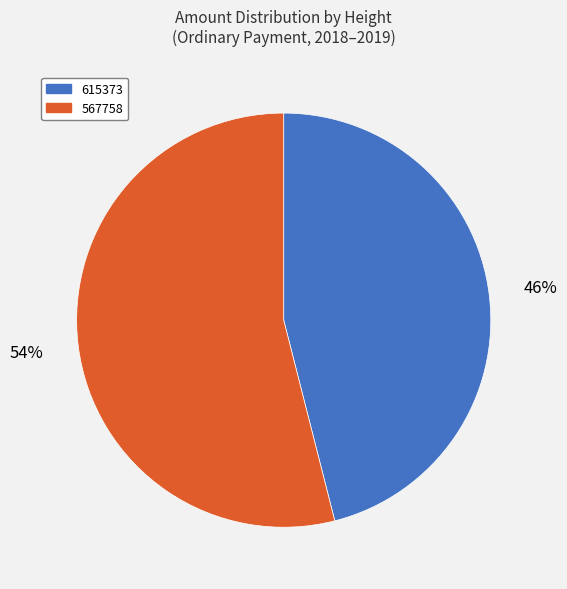

Rank the categories by value from highest to lowest.

567758, 615373